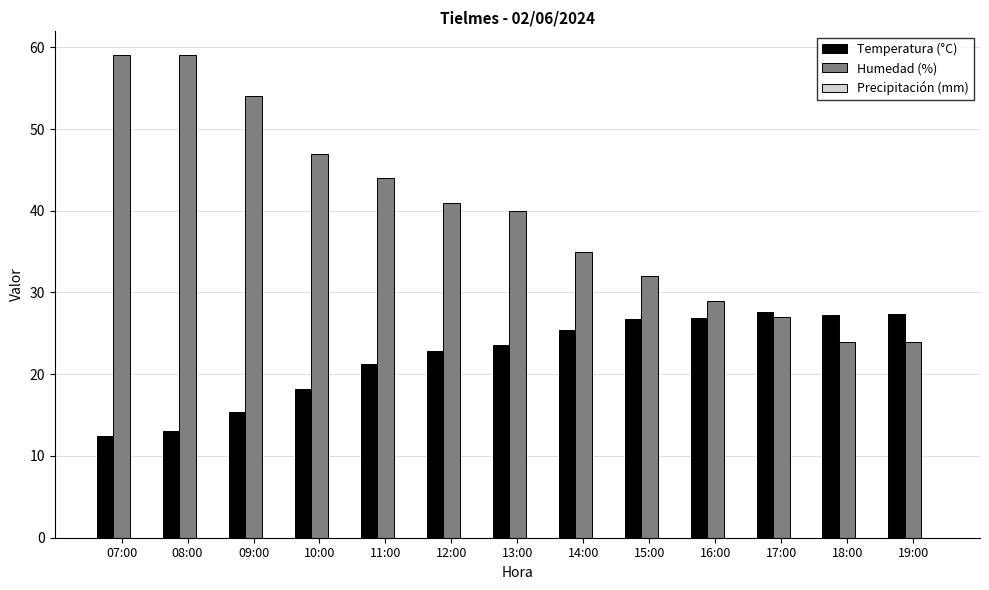

Which series has the widest spread of values?

Humedad (%)